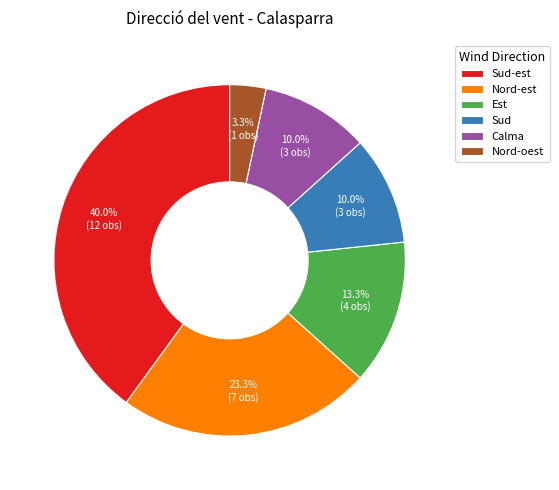

To the nearest percent, what is the average slice percentage?

17%